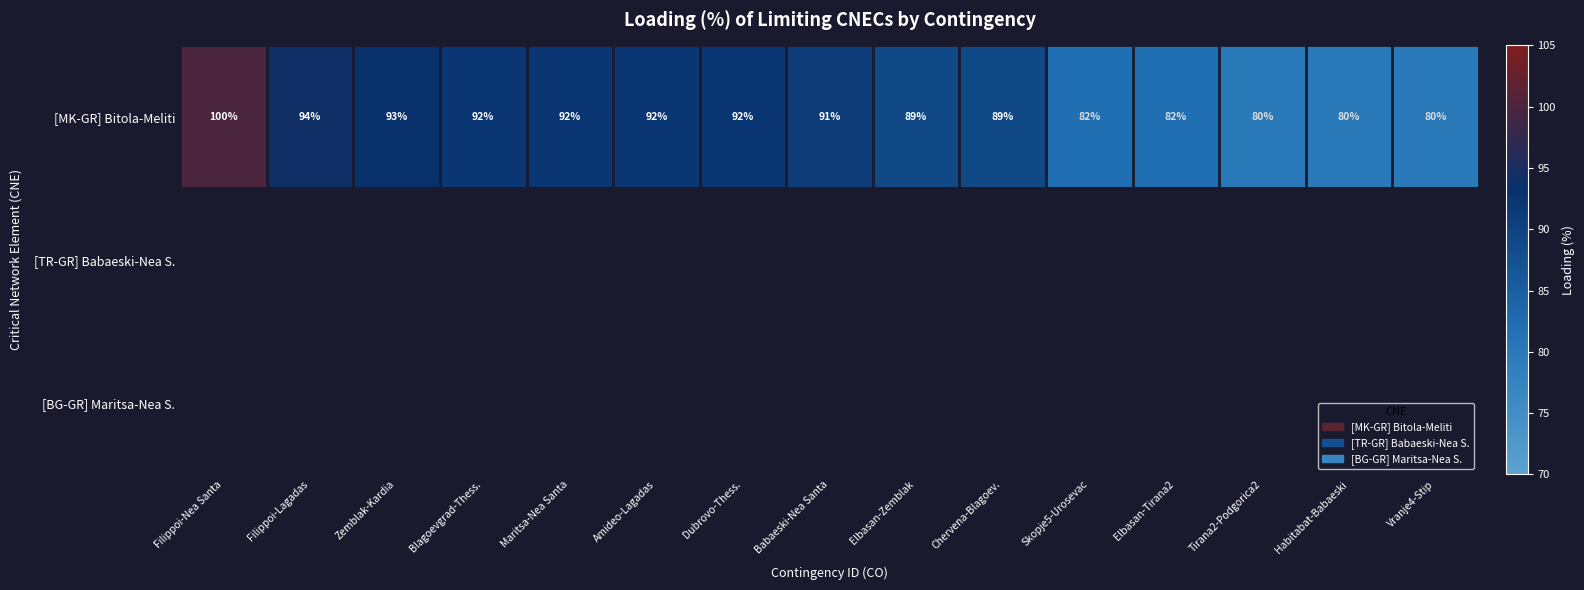

How many data points does each series have?

15